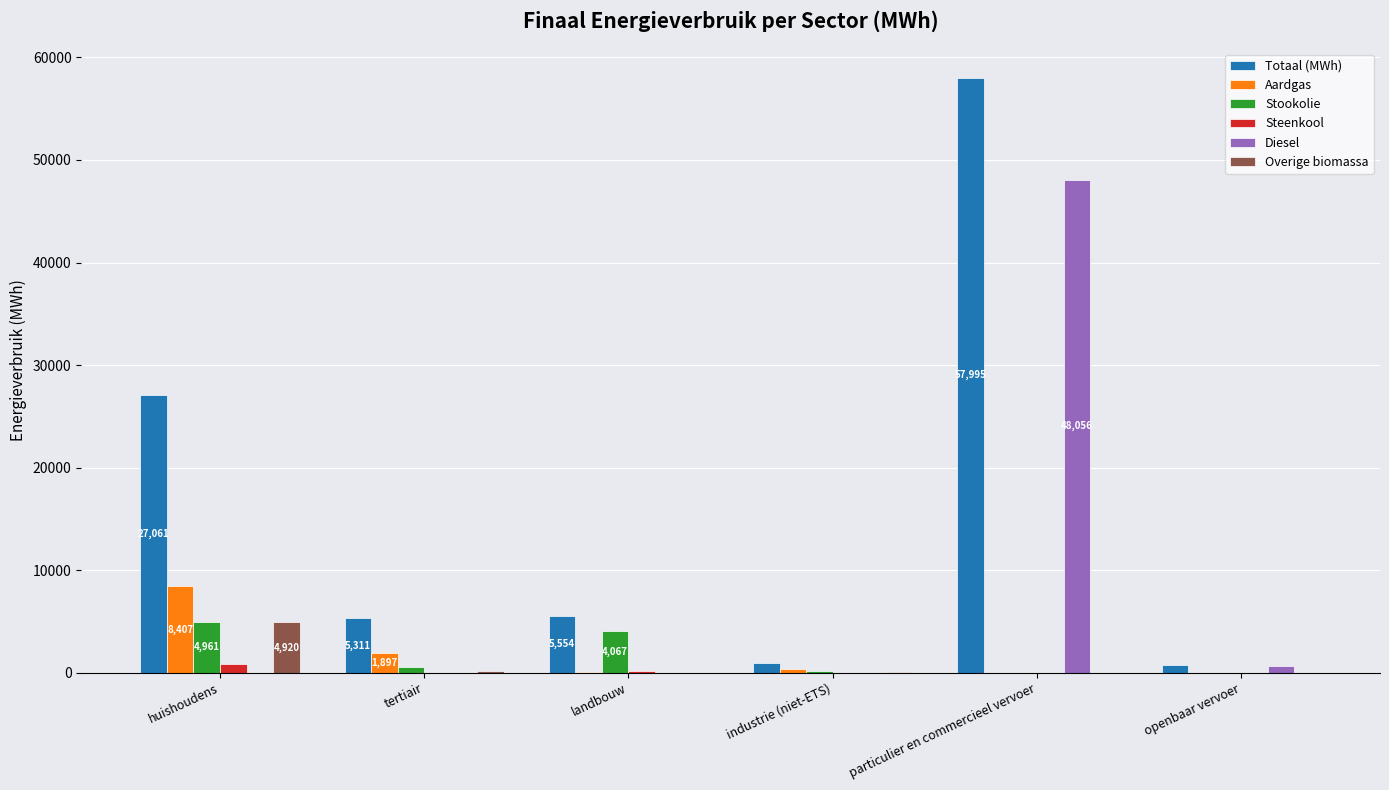

Which series has the largest range (max minus min)?

Totaal (MWh)